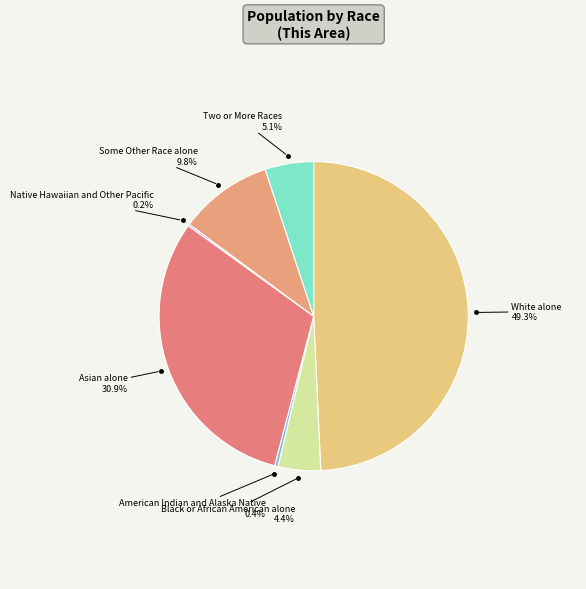

Does any single category account for the majority?

No